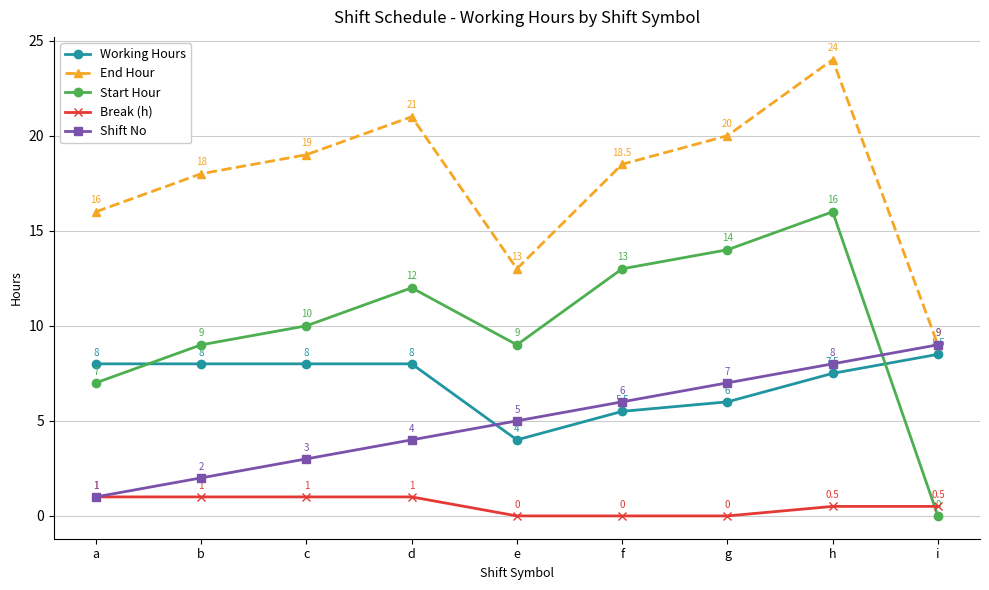

Which series ends up on top after the final intersection of Start Hour and Working Hours?

Working Hours